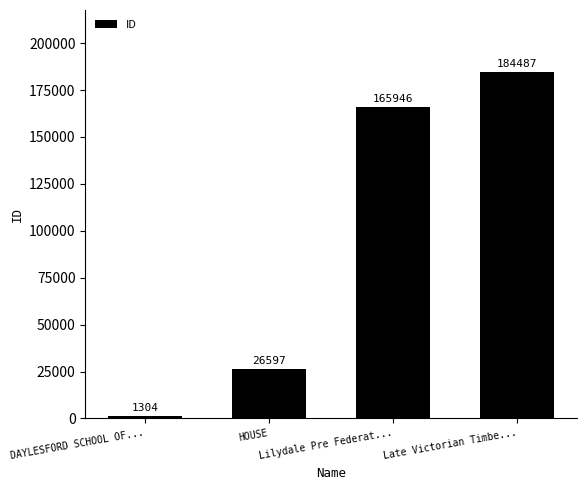

Reading left to right, extract all data points from this chart.

DAYLESFORD SCHOOL OF...=1304	HOUSE=26597	Lilydale Pre Federat...=165946	Late Victorian Timbe...=184487